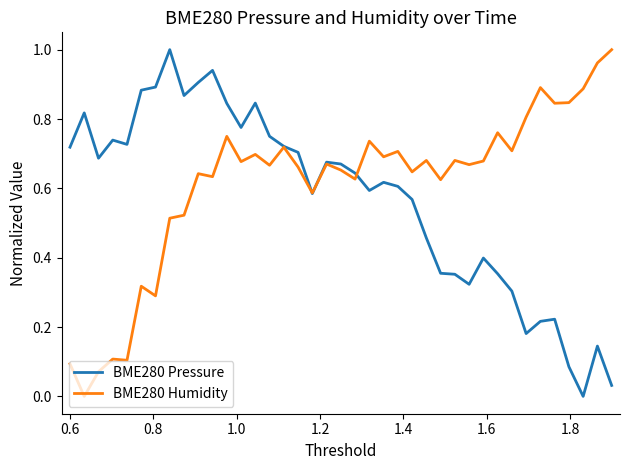

True or false: BME280 Humidity and BME280 Pressure cross at least once.

True